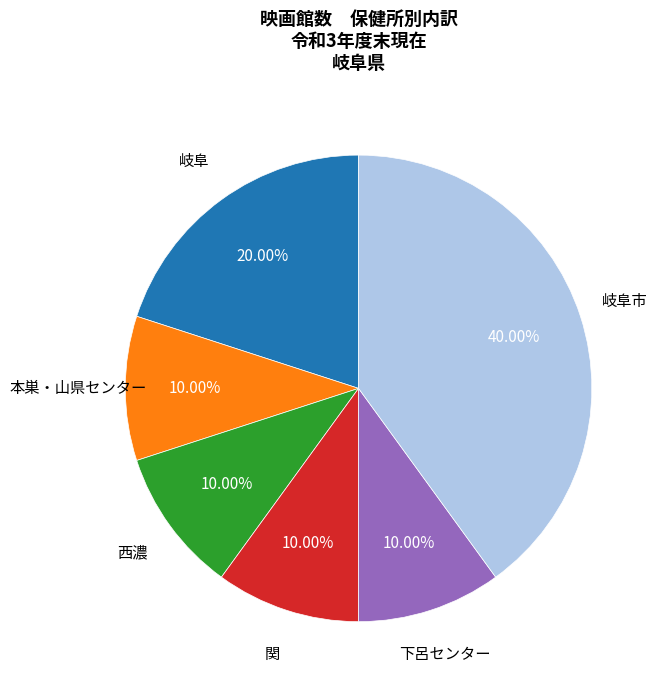

Is there a majority slice in this chart?

No